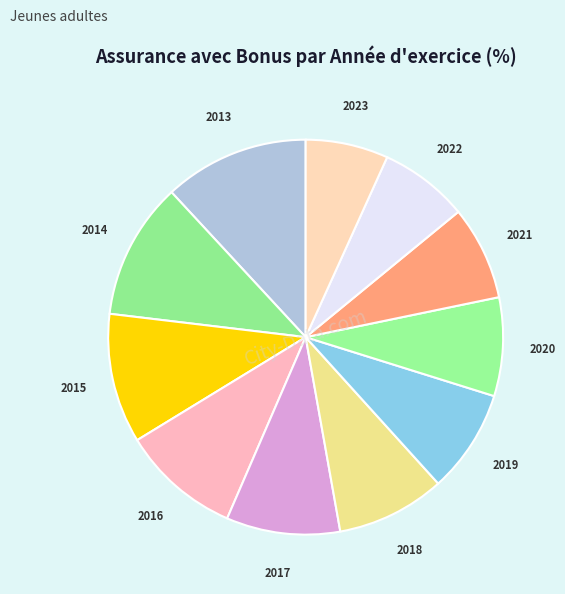

Is 2023 the majority of the pie?

No